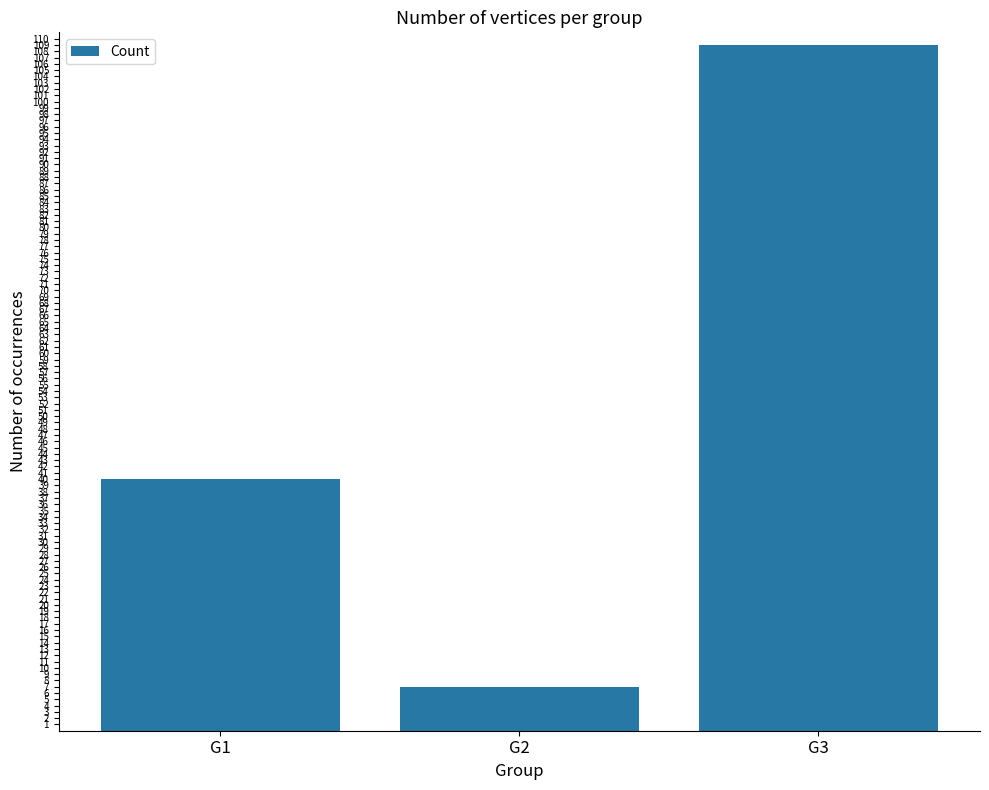

How many series are shown in this chart?

1